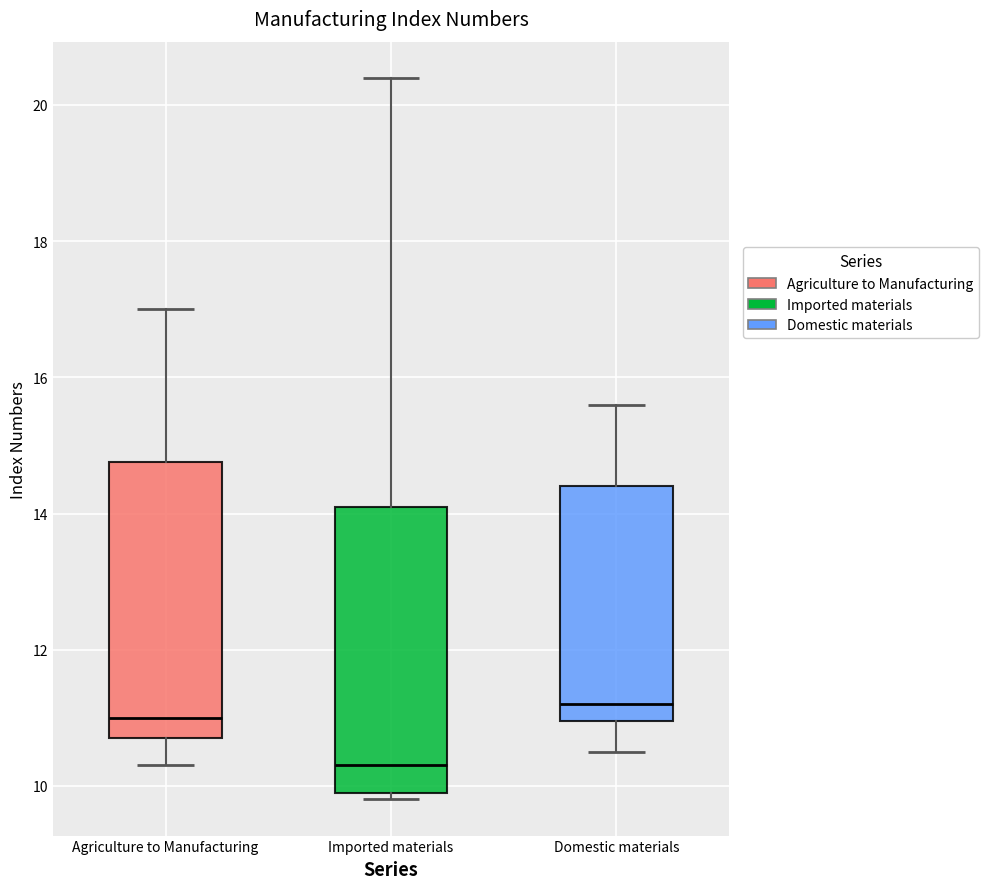

Reading left to right, read every box against the y-axis: the position of its median line, the range the box covers, and the ends of its whiskers. The values are not printed on the chart, so give them approximately, as read against the axis.

Agriculture to Manufacturing: median 11.0, box 10.8 to 14.8, whiskers 10.4 to 17.0
Imported materials: median 10.4, box 10.0 to 14.2, whiskers 9.8 to 20.4
Domestic materials: median 11.2, box 11.0 to 14.4, whiskers 10.6 to 15.6